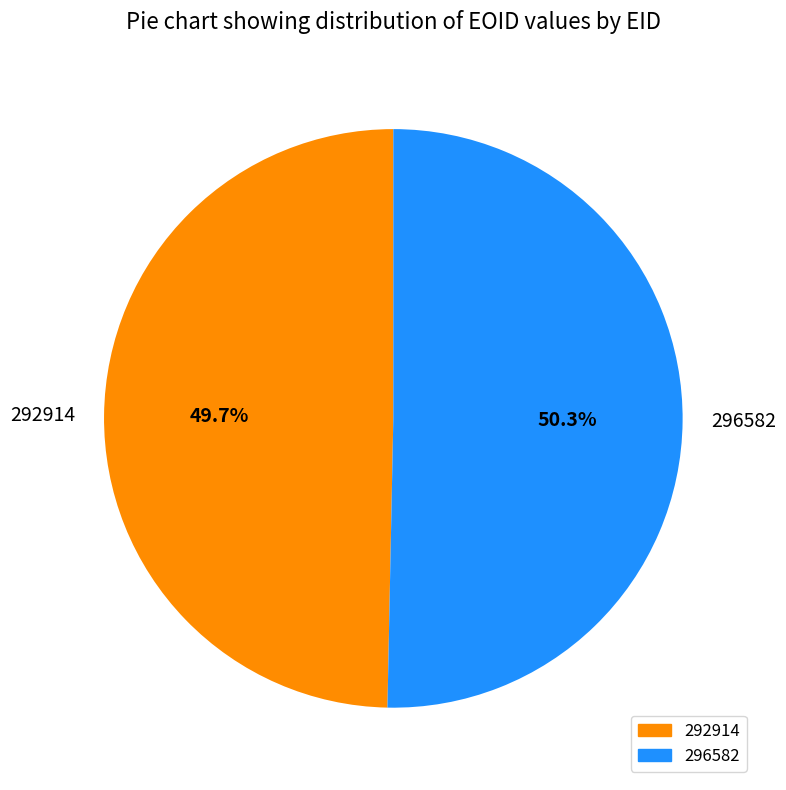

To the nearest percent, what is the combined percentage of 296582 and 292914?

100%